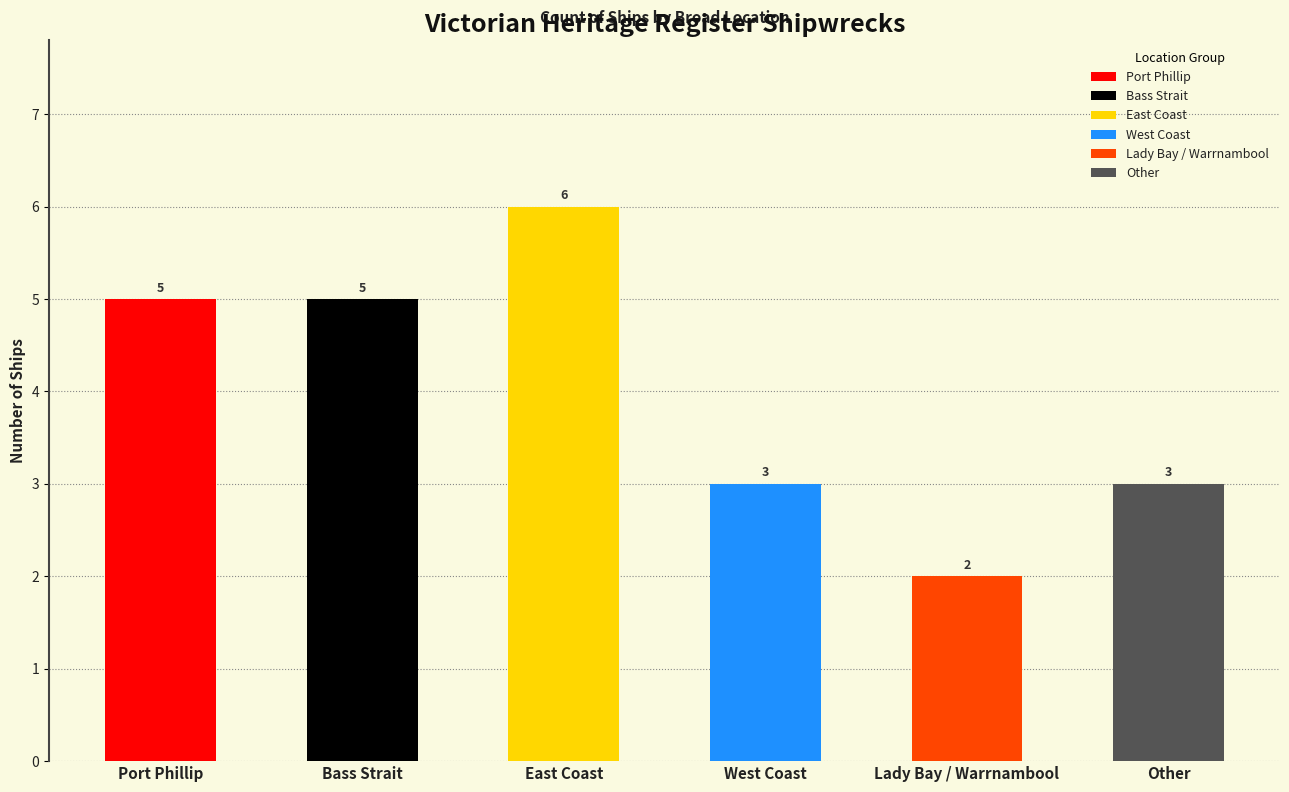

How many bars are there in total?

6